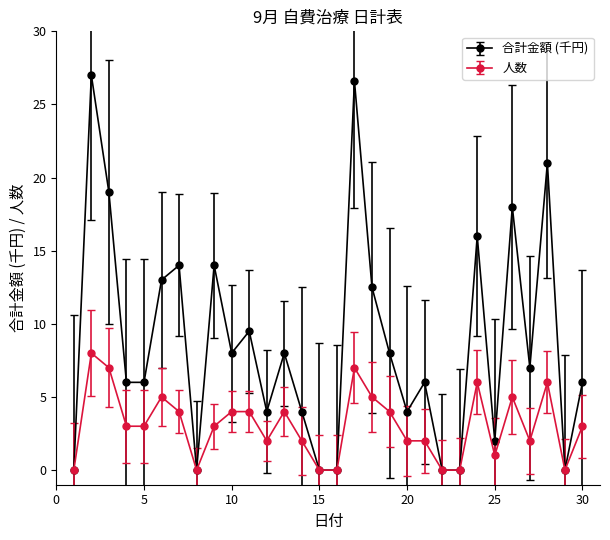

At how many categories does at least one series exceed 9?

11